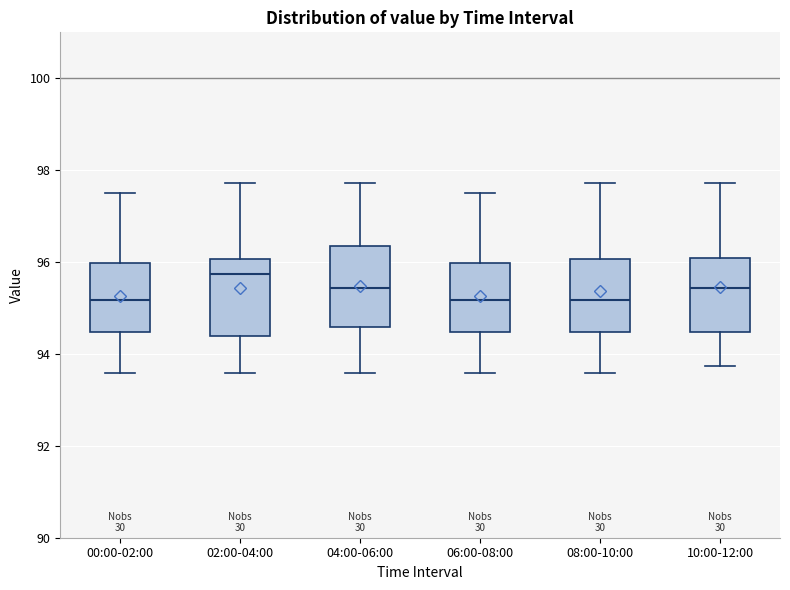

Reading left to right, transcribe this box plot: for each box, give where its median line is, the range the box spans, and where its two whiskers end, as read against the y-axis. The values are not printed on the chart, so give them approximately, as read against the axis.

00:00-02:00: median 95.2, box 94.4 to 96.0, whiskers 93.6 to 97.6
02:00-04:00: median 95.8, box 94.4 to 96.0, whiskers 93.6 to 97.8
04:00-06:00: median 95.4, box 94.6 to 96.4, whiskers 93.6 to 97.8
06:00-08:00: median 95.2, box 94.4 to 96.0, whiskers 93.6 to 97.6
08:00-10:00: median 95.2, box 94.4 to 96.0, whiskers 93.6 to 97.8
10:00-12:00: median 95.4, box 94.4 to 96.0, whiskers 93.8 to 97.8